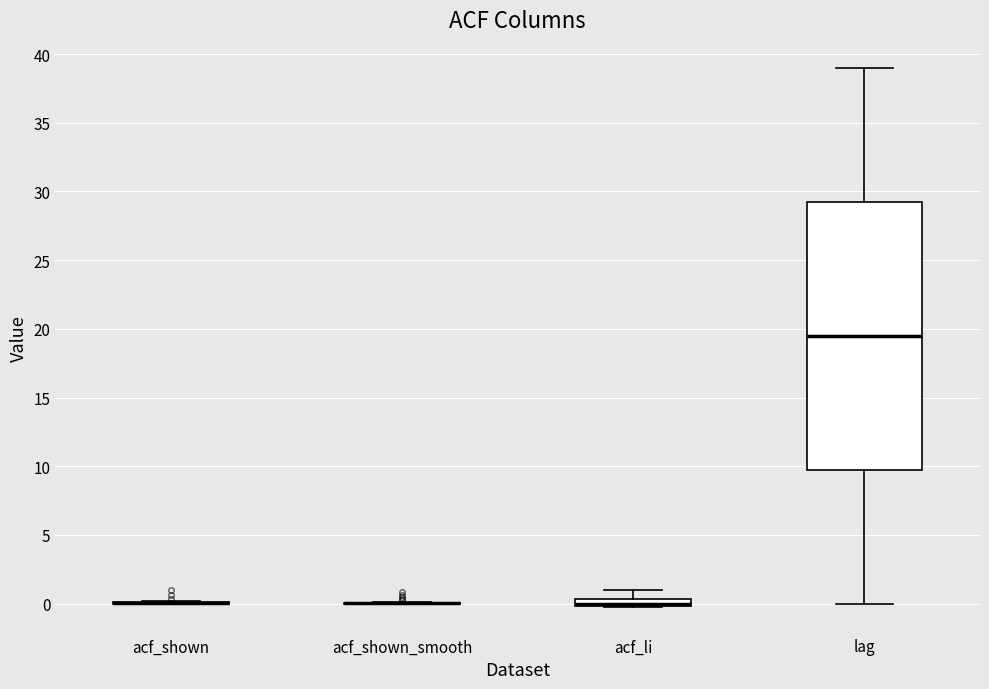

Which box is the tallest, from its lower edge to its upper edge?

lag